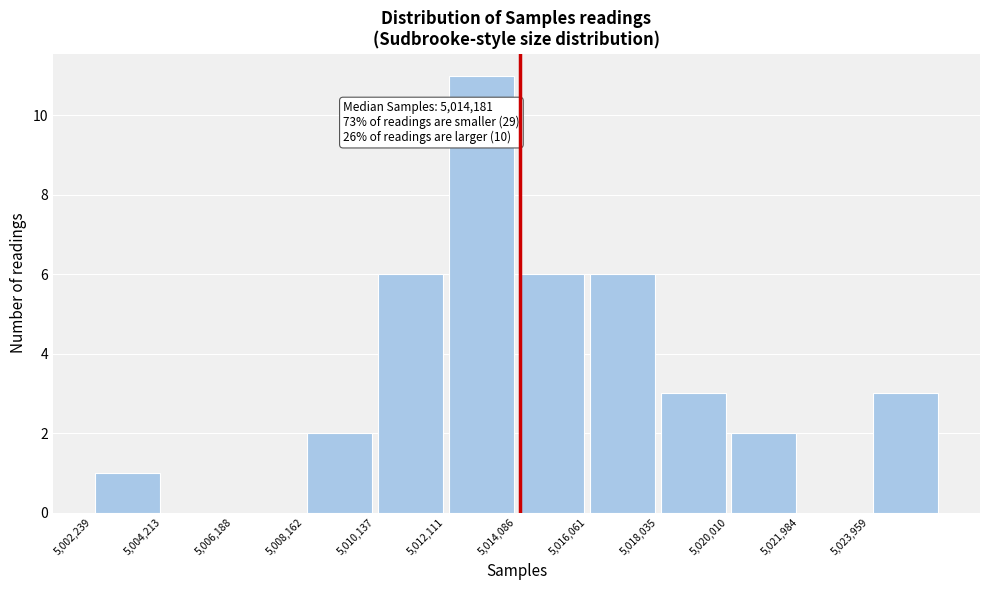

Which range on the x-axis has the tallest bar?

5012200 to 5014000